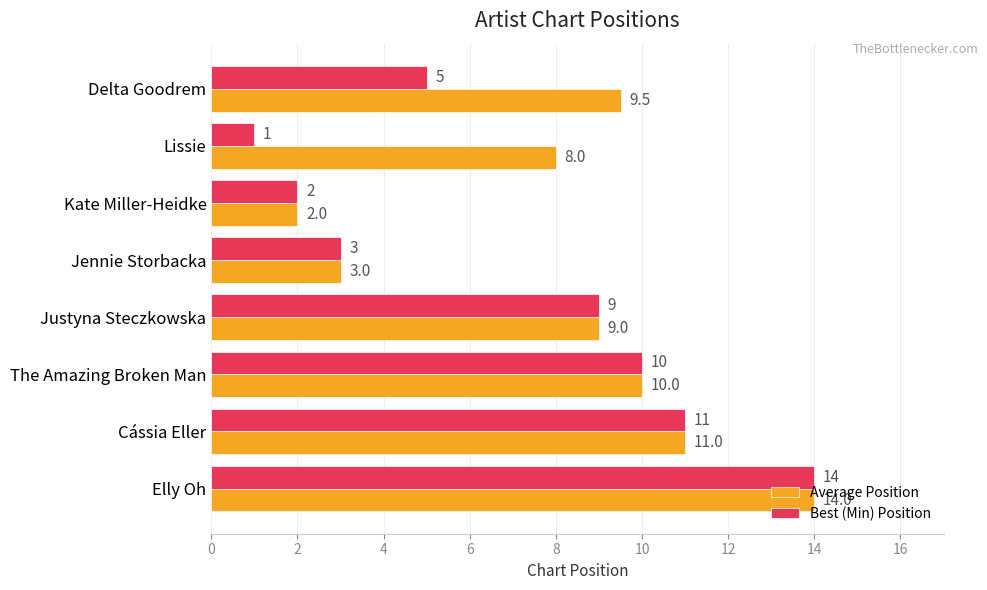

At which category is the sum across all series the highest?

Elly Oh